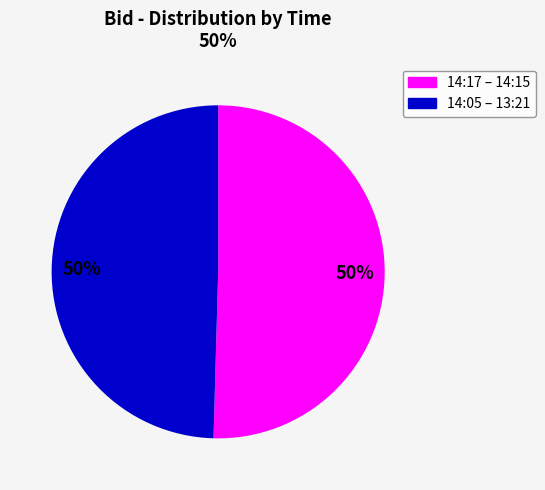

To the nearest percent, what is the average slice percentage?

50%